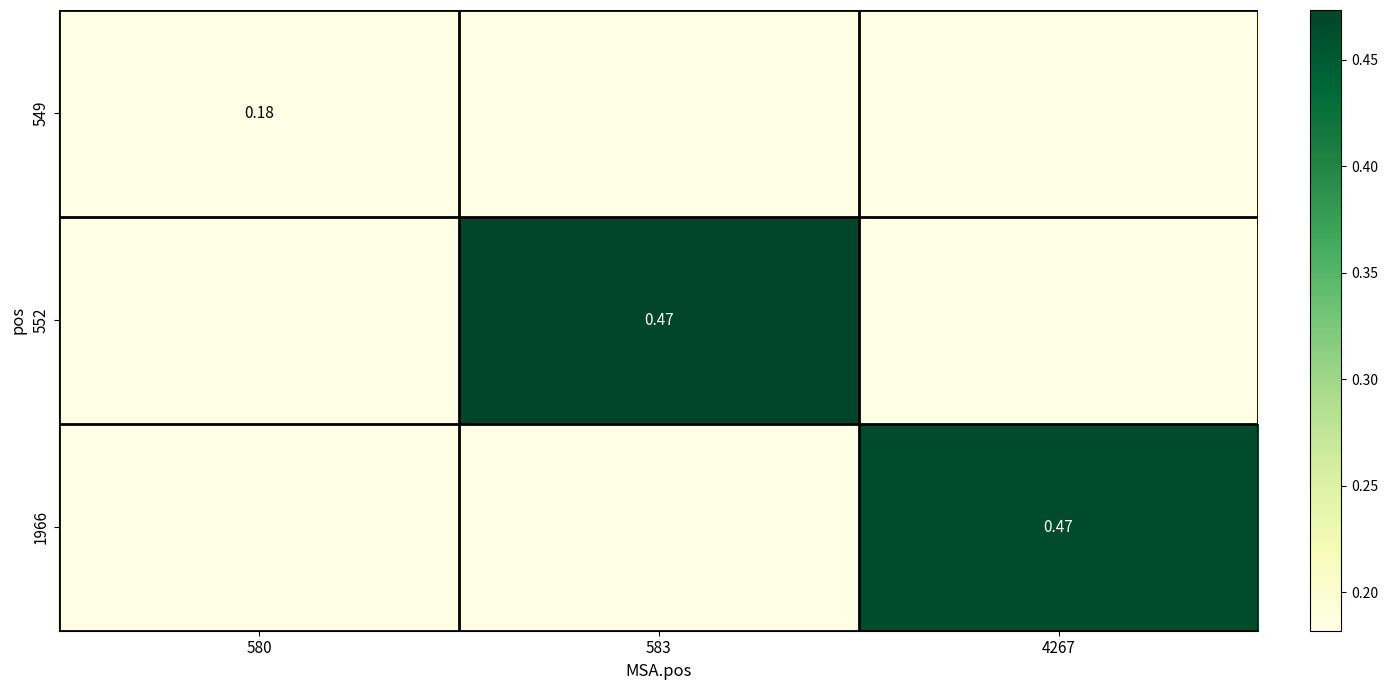

Between 4267 and 580, which is larger?

4267